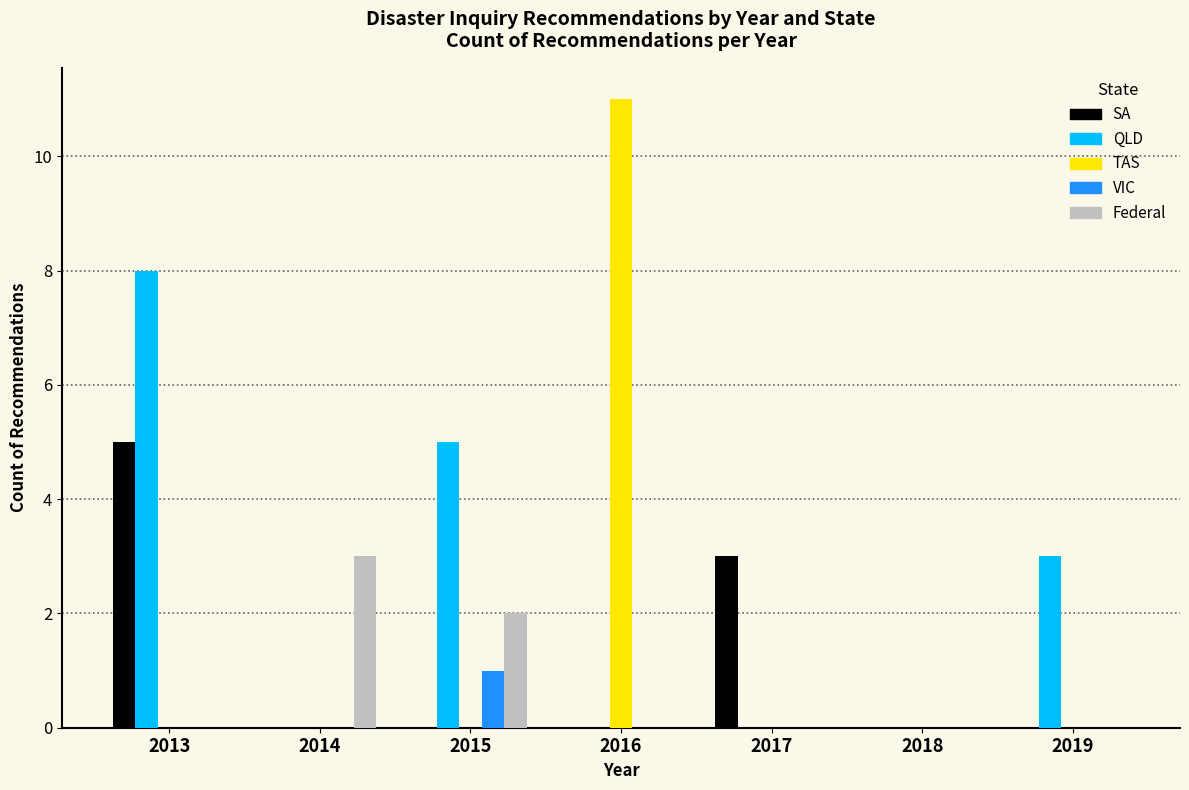

At which category is the sum across all series the highest?

2013